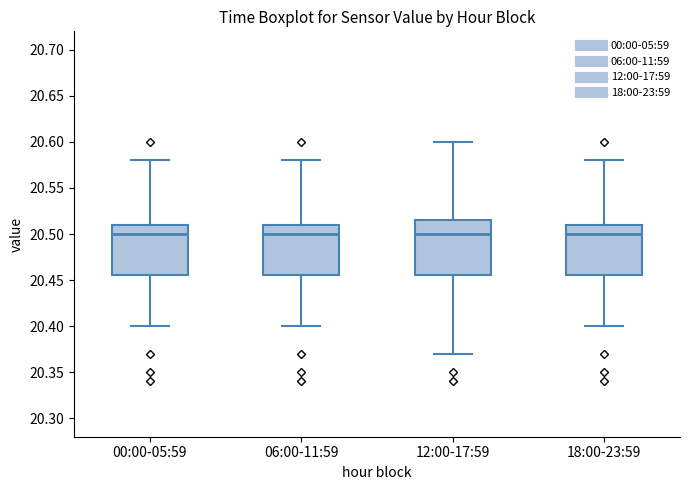

Reading left to right, read every box against the y-axis: the position of its median line, the range the box covers, and the ends of its whiskers. The values are not printed on the chart, so give them approximately, as read against the axis.

00:00-05:59: median 20.500, box 20.455 to 20.510, whiskers 20.400 to 20.580
06:00-11:59: median 20.500, box 20.455 to 20.510, whiskers 20.400 to 20.580
12:00-17:59: median 20.500, box 20.455 to 20.515, whiskers 20.370 to 20.600
18:00-23:59: median 20.500, box 20.455 to 20.510, whiskers 20.400 to 20.580